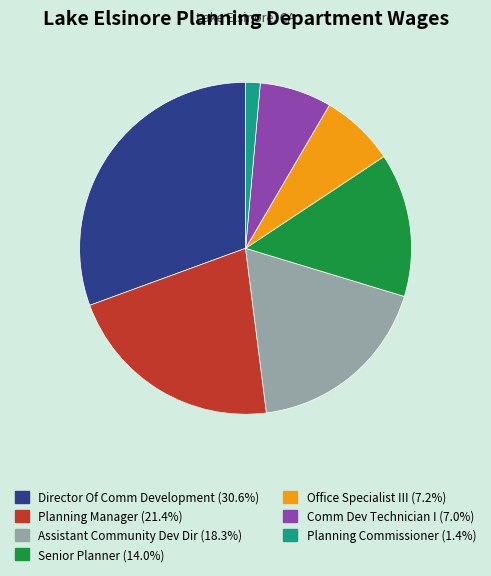

What is the largest slice in the pie chart?

Director Of Comm Development